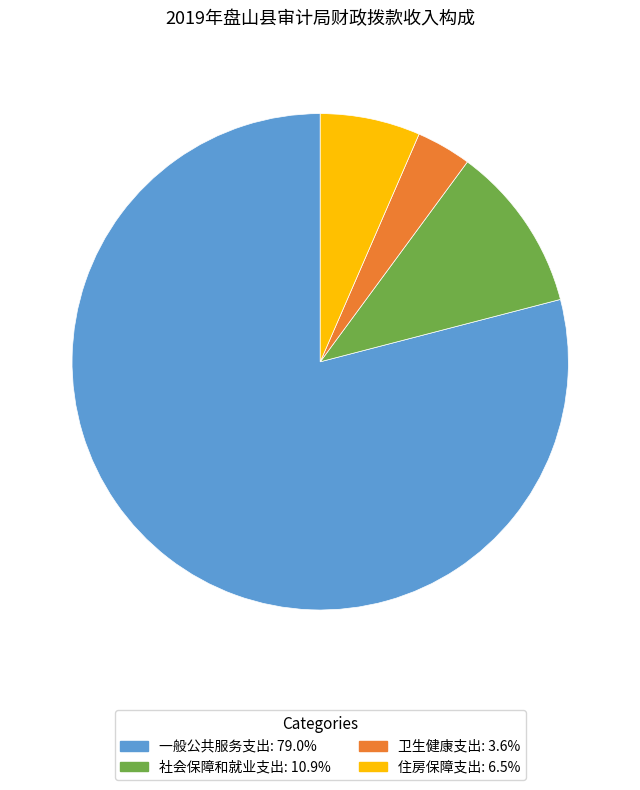

Combined, do 一般公共服务支出 and 住房保障支出 account for over 50%?

Yes